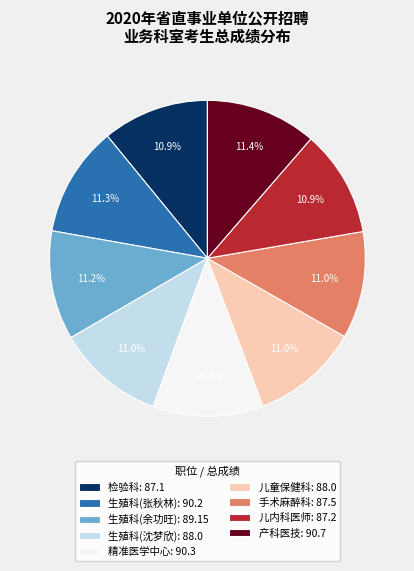

Do 儿童保健科: 88.0 and 手术麻醉科: 87.5 together represent more than half of the pie?

No